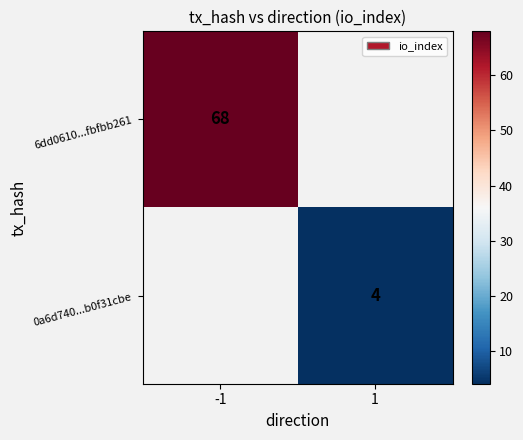

Is it true that 0a6d740...b0f31cbe equals 4 at 1?

True